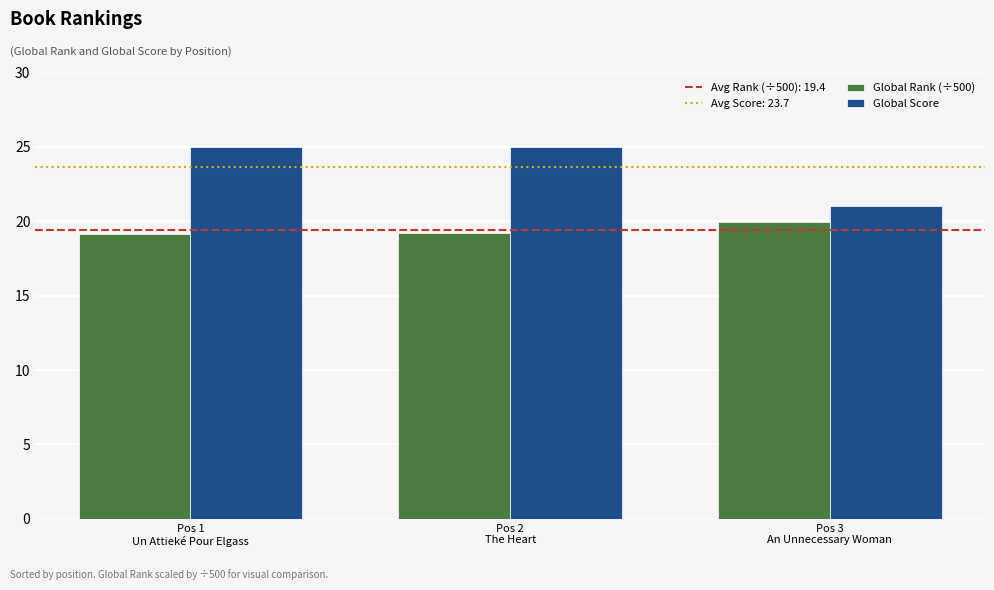

What is the value of the Global Score bar at the 2nd from the left?

25.0